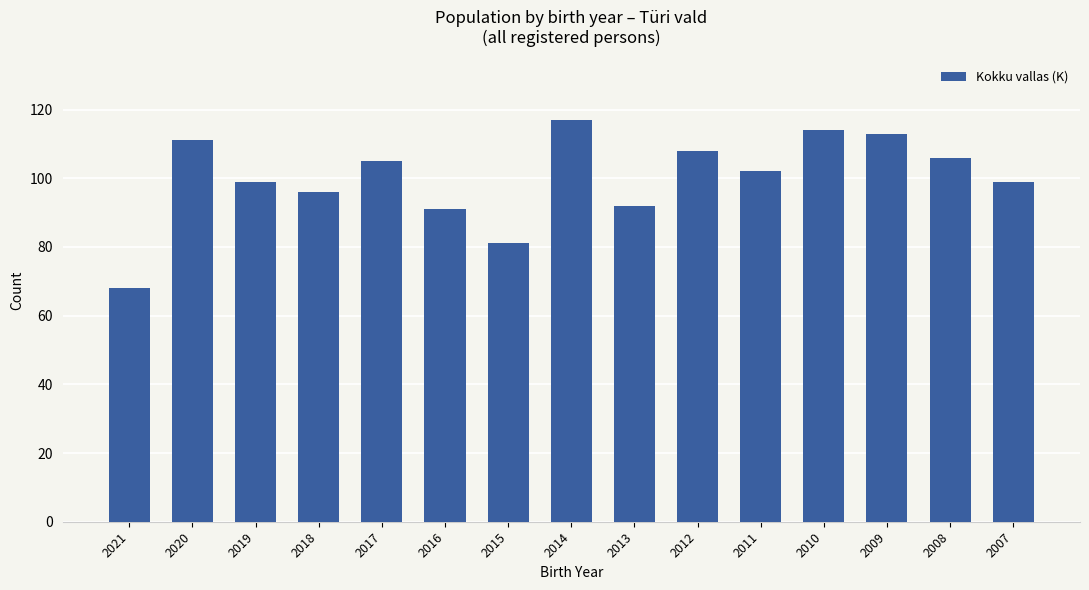

What is the average value?

100